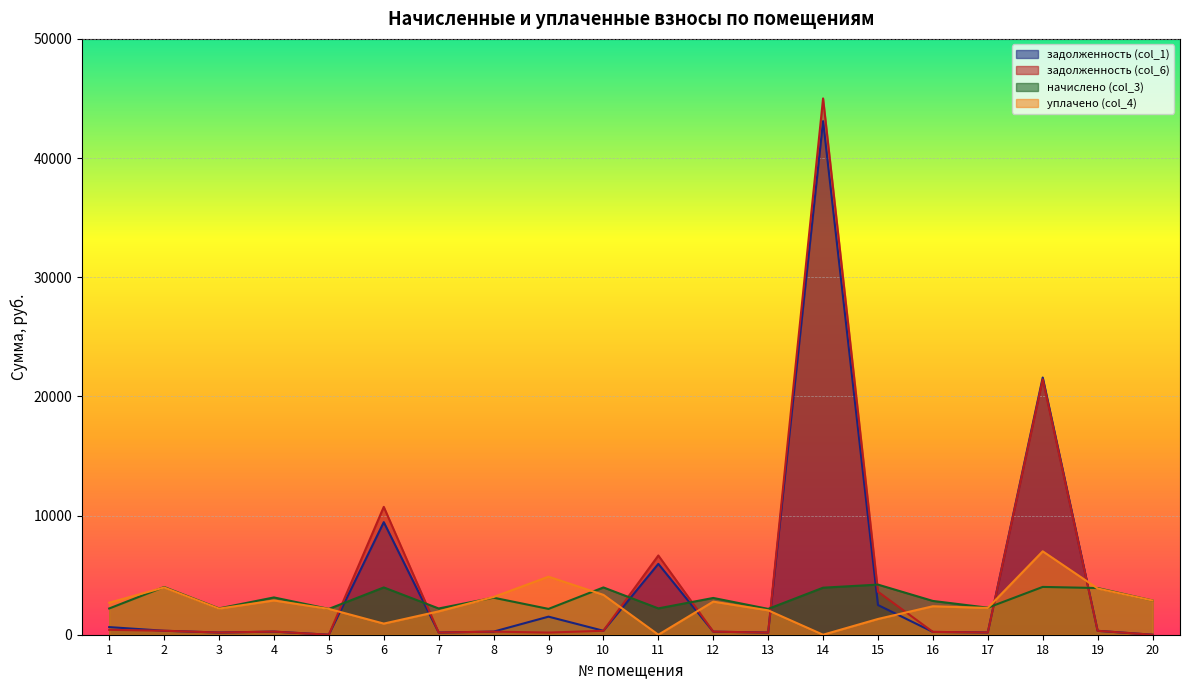

How many lines are shown in the chart?

4